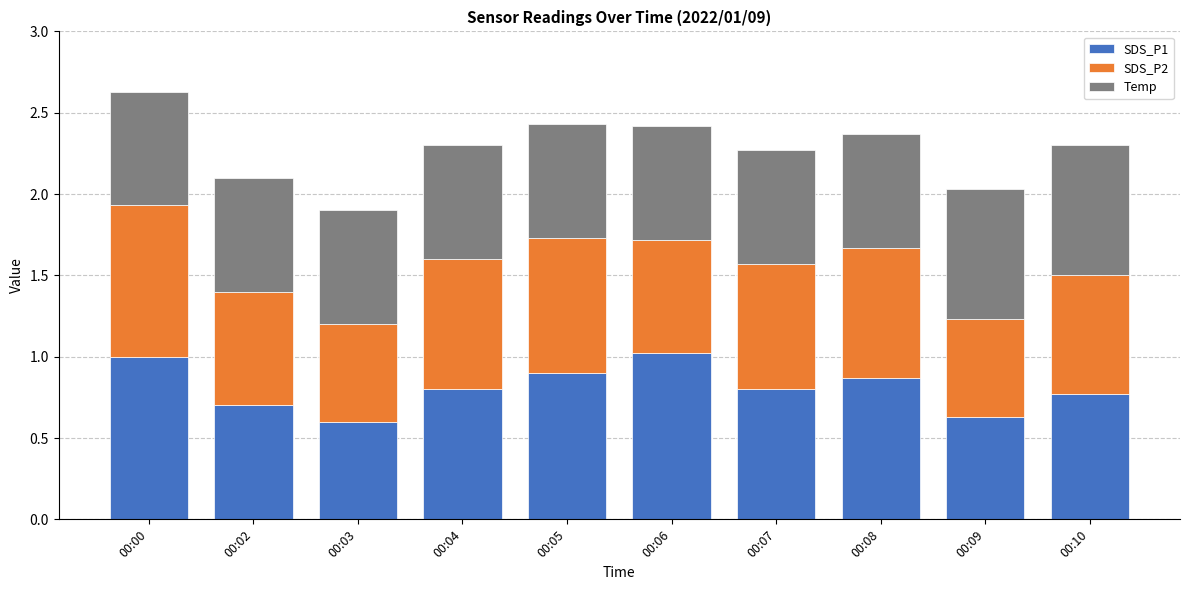

What is the highest value of the SDS_P1 series?

1.0